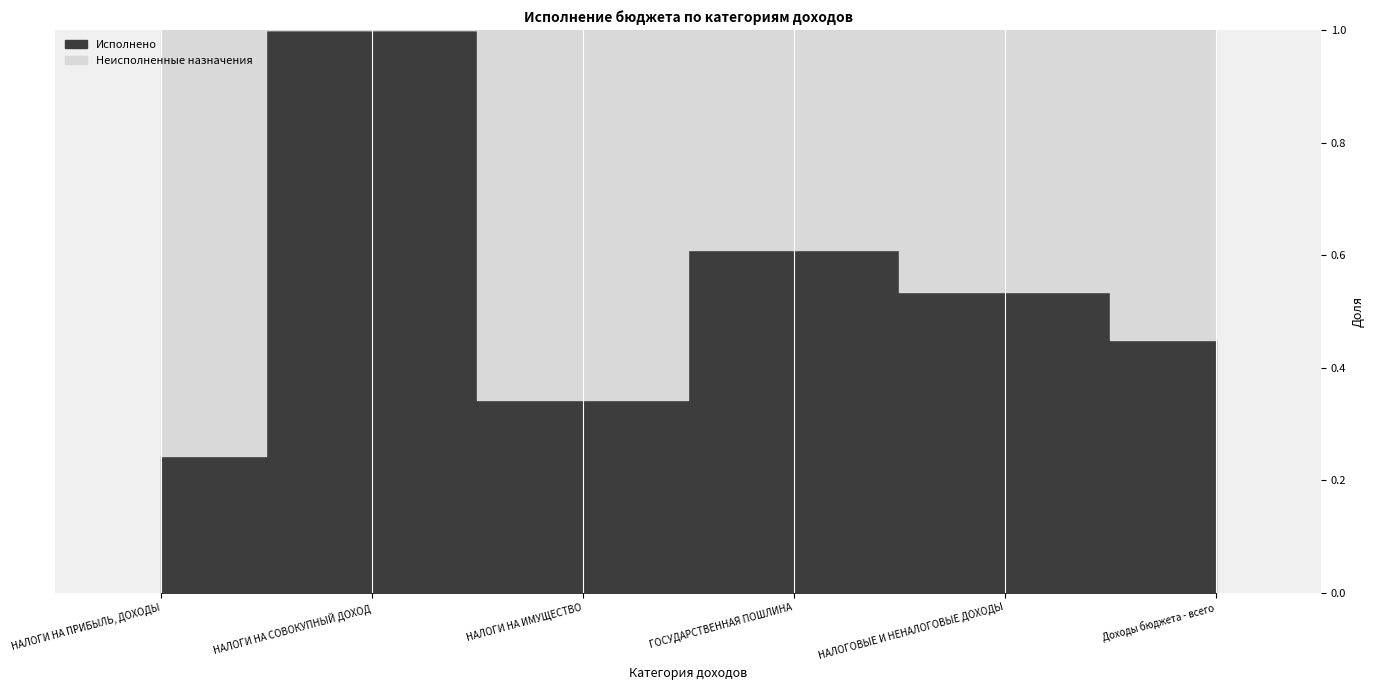

Where is the first local maximum for Исполнено?

НАЛОГИ НА СОВОКУПНЫЙ ДОХОД